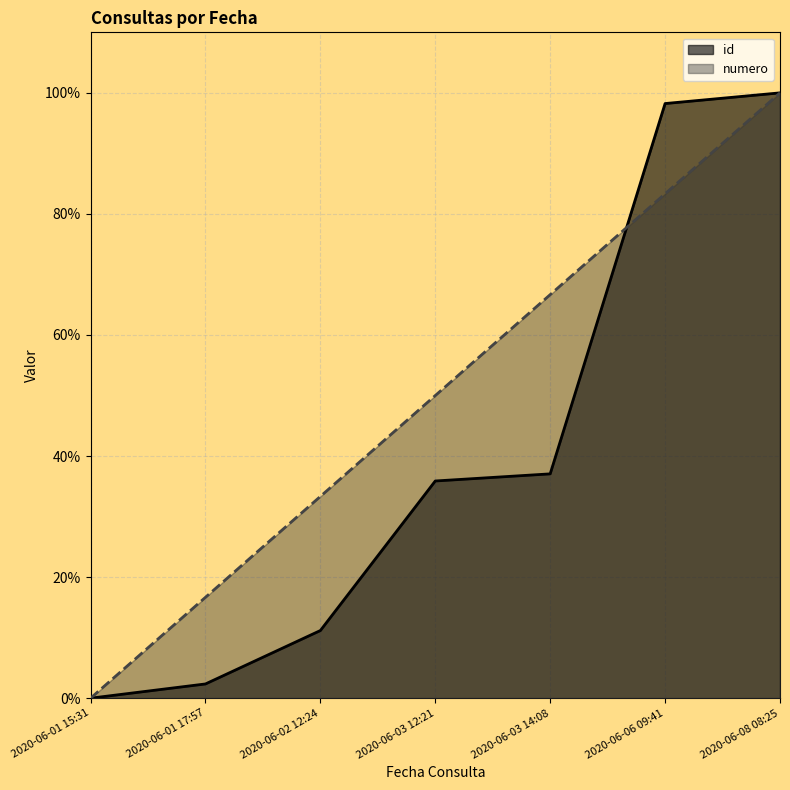

Which series has the widest spread of values?

id